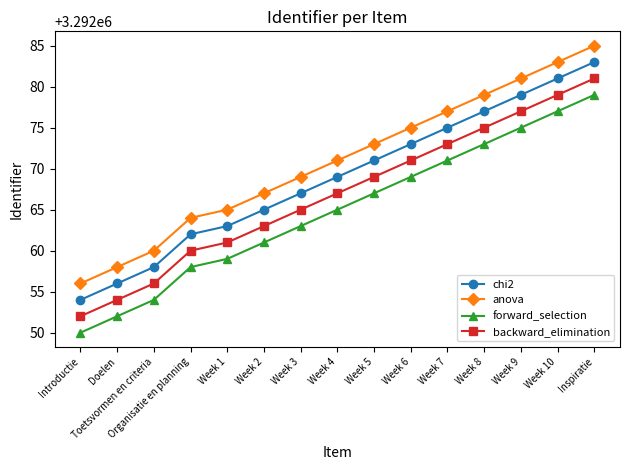

Is it true that chi2 equals 4982970 at Week 7?

False